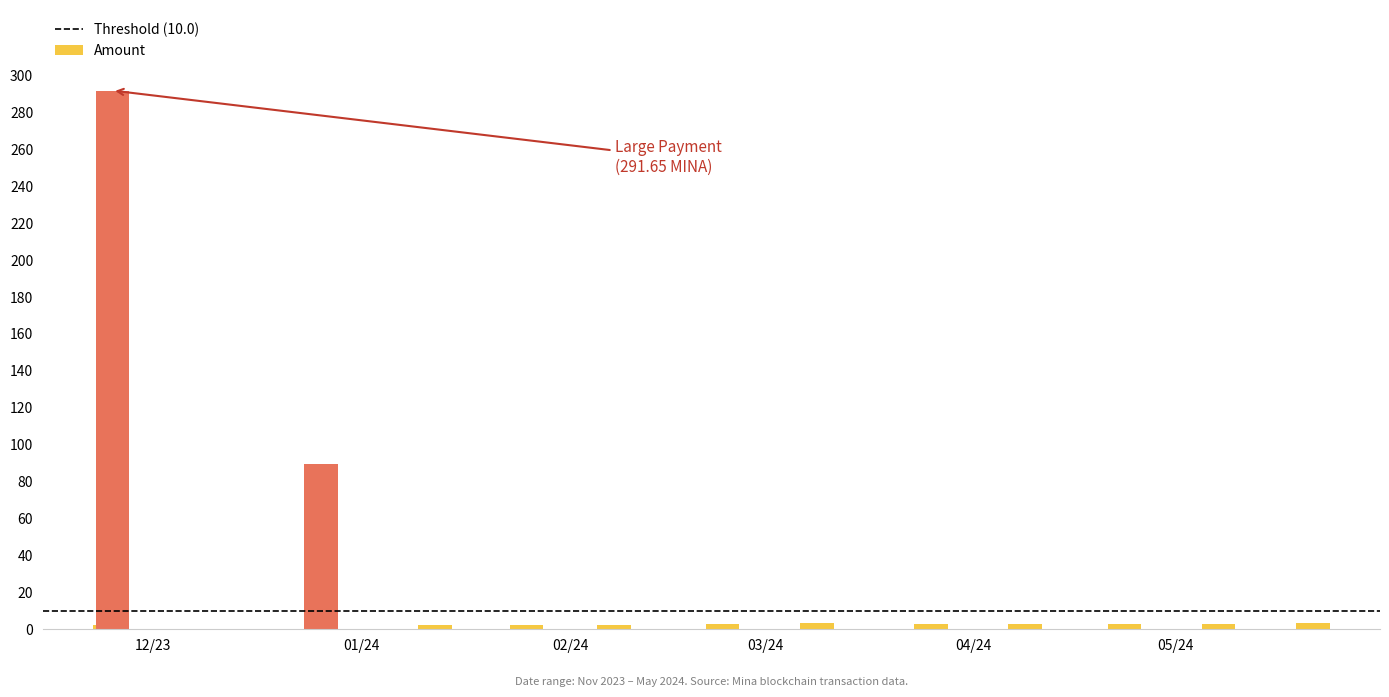

Rank the categories by value from highest to lowest.

2023-11-24 22:42:00, 2023-12-25 23:30:00, 2024-03-08 17:18:00, 2024-05-21 09:39:00, 2024-04-08 15:57:00, 2024-02-23 15:39:00, 2024-05-07 09:30:00, 2024-04-23 10:27:00, 2024-03-25 16:27:00, 2023-11-24 15:09:00, 2024-02-07 12:51:00, 2024-01-25 12:21:00, 2024-01-11 21:48:00, 2023-11-24 15:27:00, 2023-11-24 23:06:00